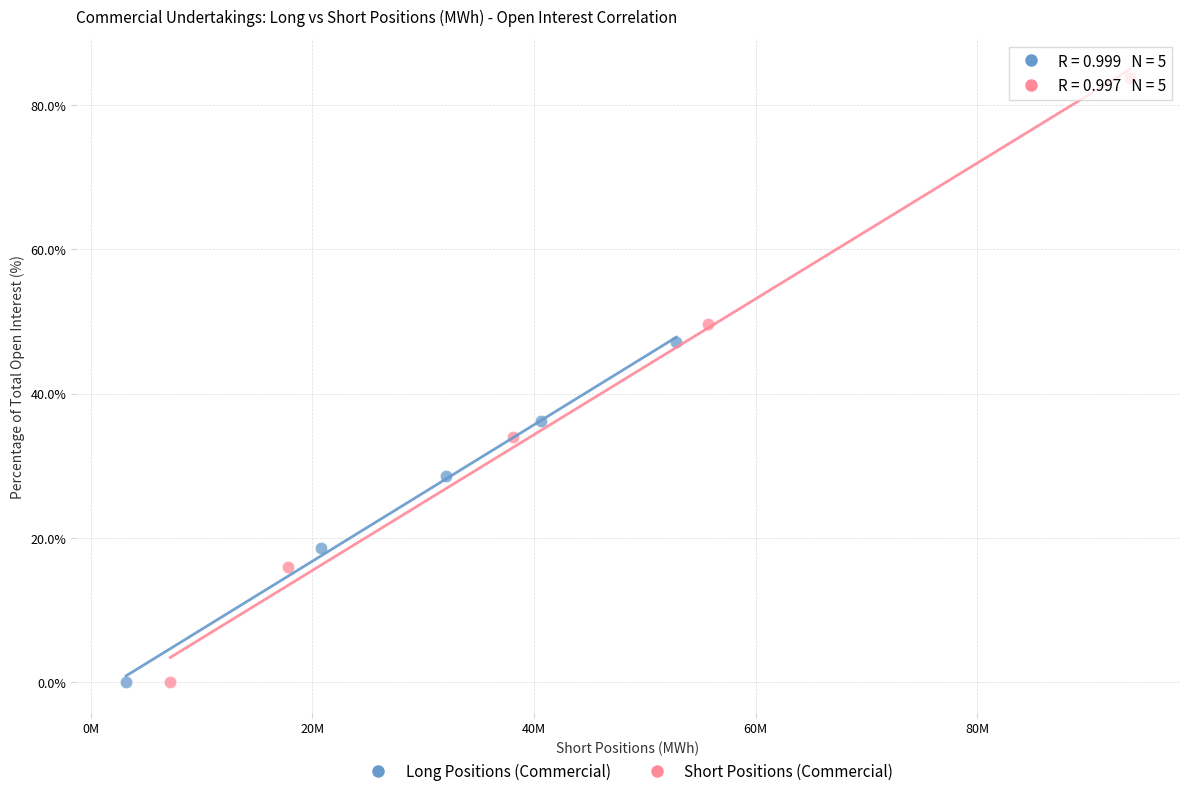

Which series has the largest Y range (max minus min)?

Short Positions (Commercial)